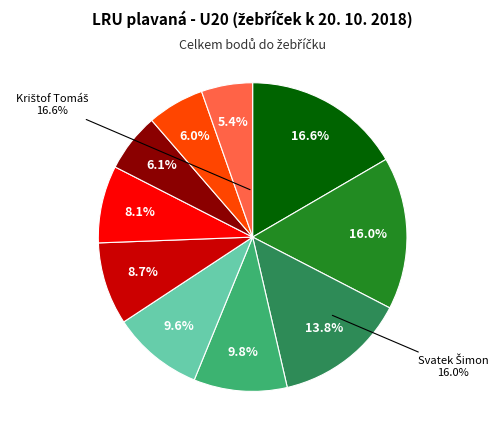

What percentage is NOT represented by Svatek Šimon?

84.0%